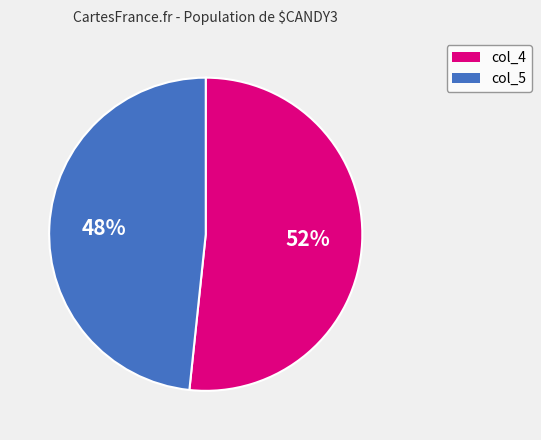

To the nearest percent, what portion does col_5 represent?

48%